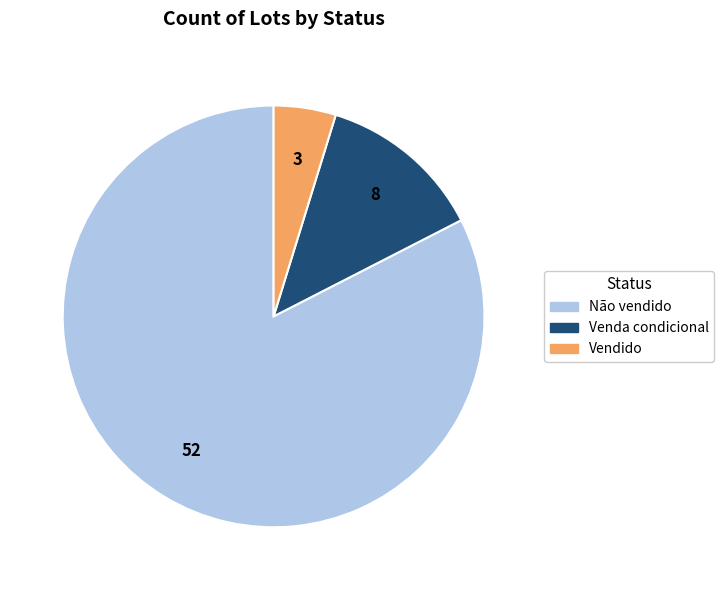

Rank the categories by value from highest to lowest.

Não vendido, Venda condicional, Vendido